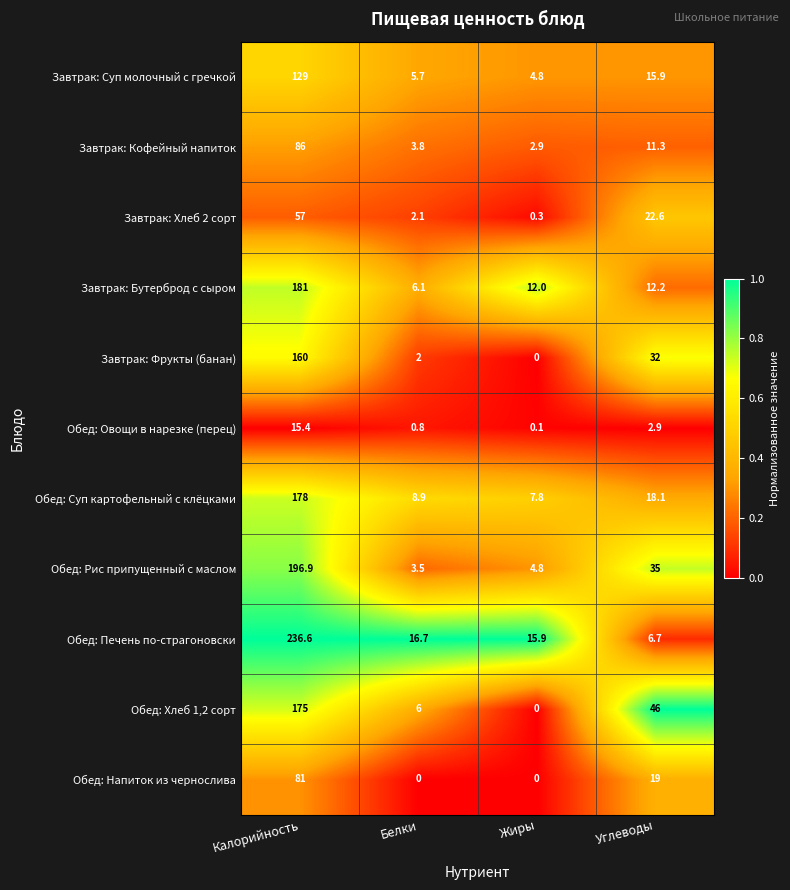

What is the average value of the Обед: Овощи в нарезке (перец) series?

4.8